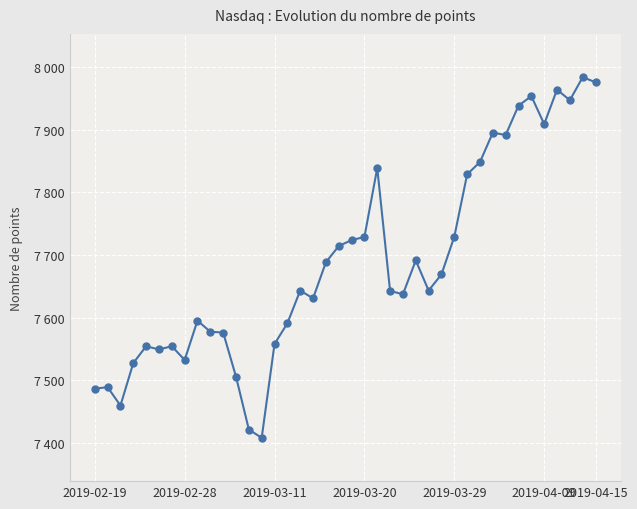

Is this an area chart (filled region under the line)?

No